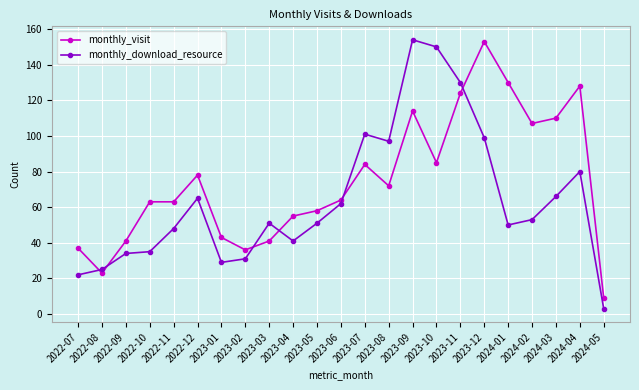

What is the label of the 16th point from the right?

2023-02